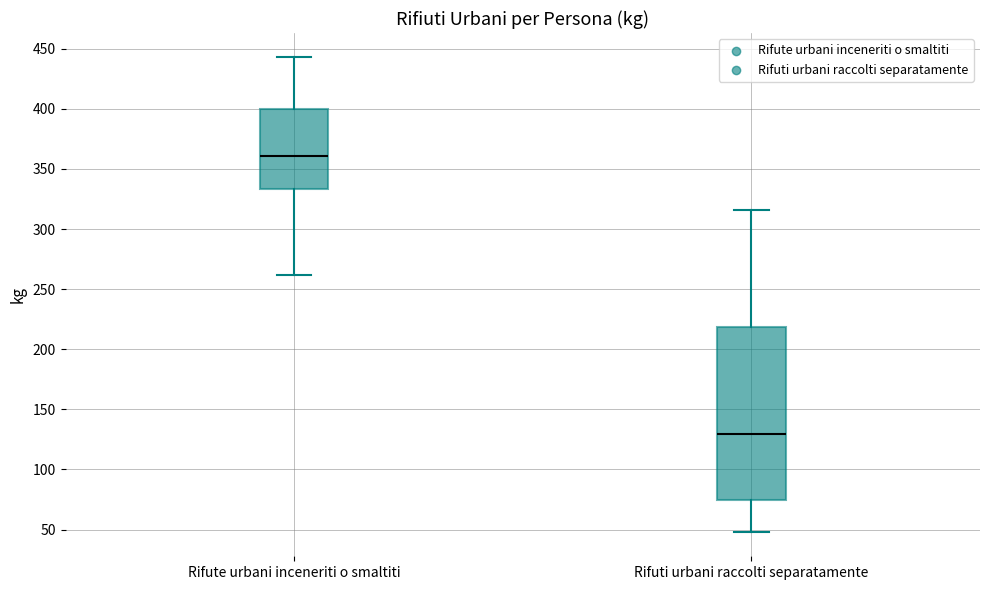

Which box has the highest median line?

Rifute urbani inceneriti o smaltiti